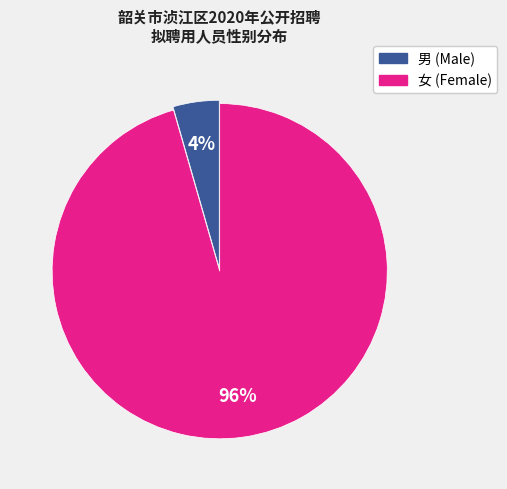

How many slices are in this pie chart?

2